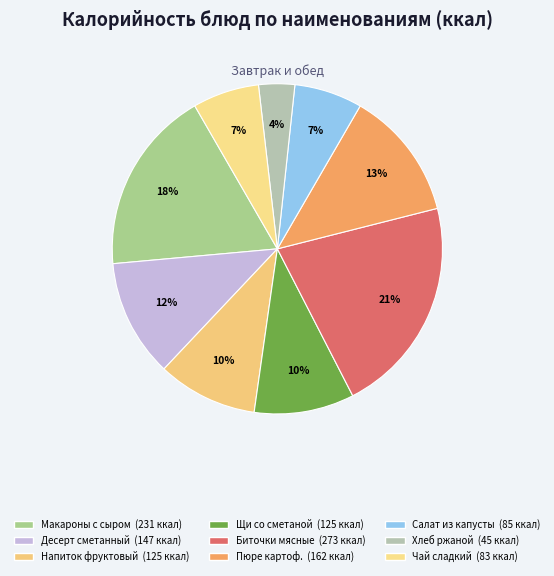

Count the number of slices in the pie.

9